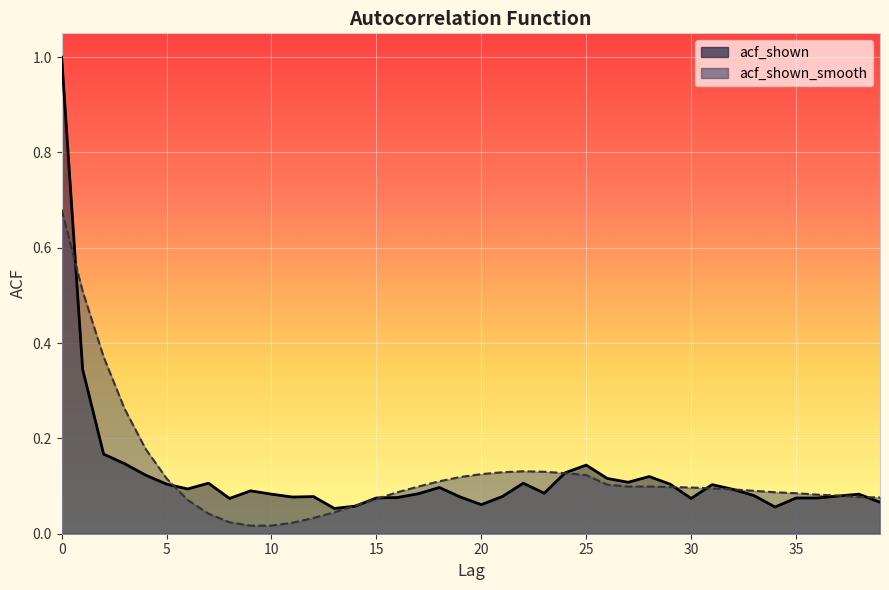

What is the difference between the maximum and second lowest values in the acf_shown_smooth series?

0.7